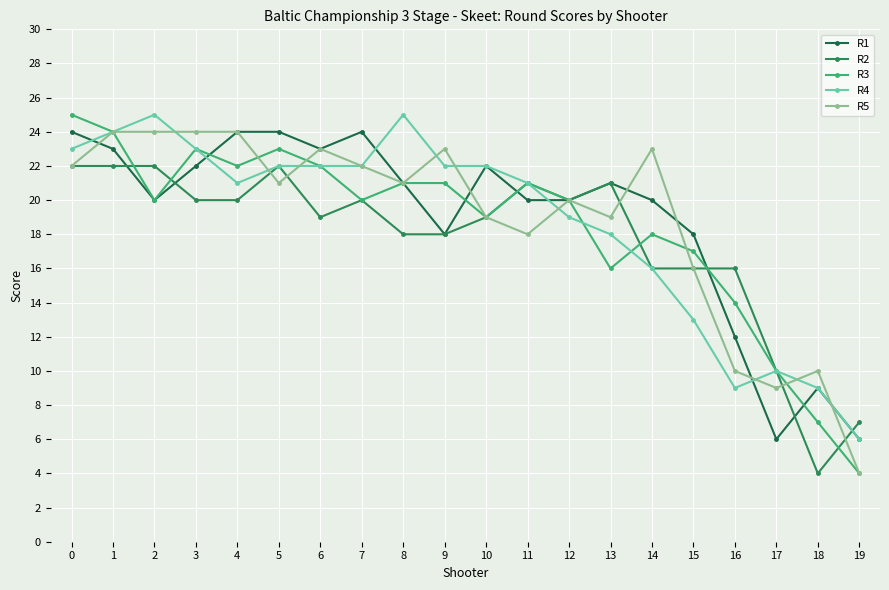

What is the average value of the R2 series?

18